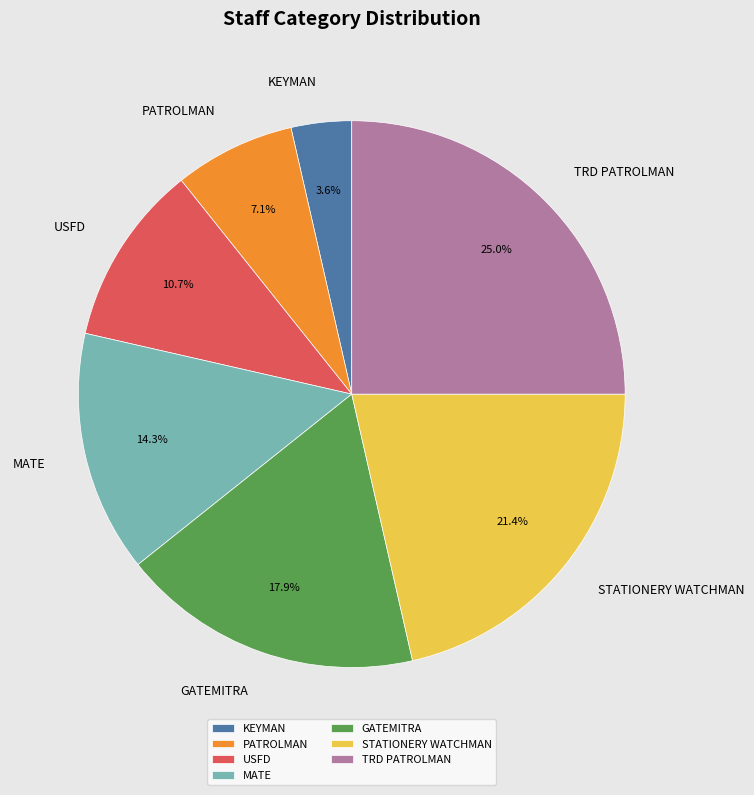

To the nearest percent, what portion does GATEMITRA represent?

18%